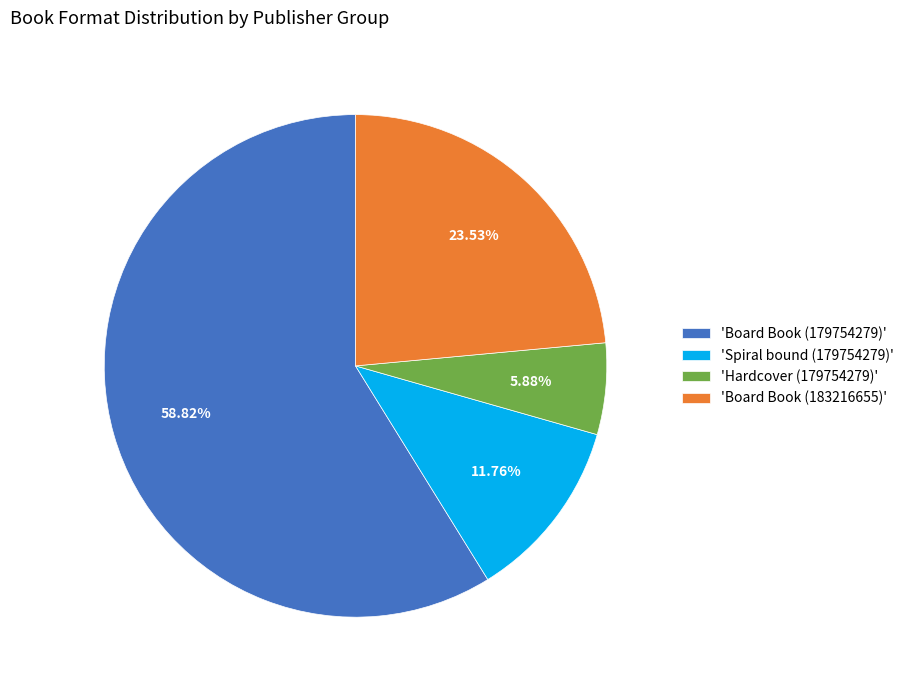

How many segments does this pie chart have?

4